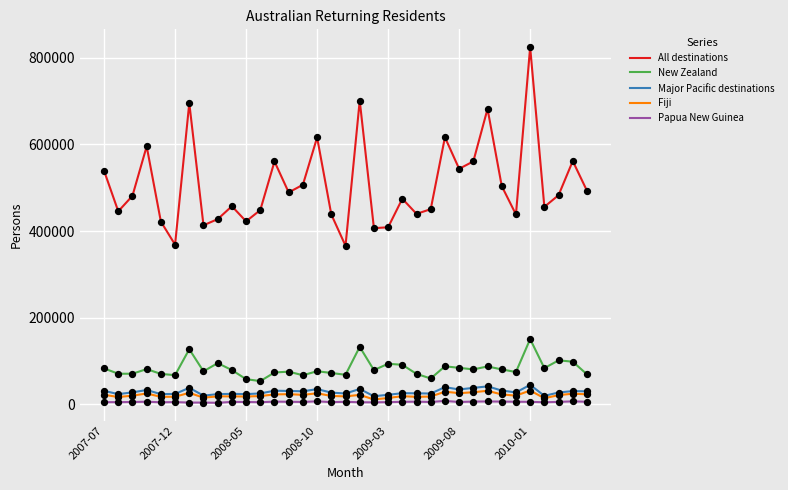

Which series has the largest range (max minus min)?

All destinations